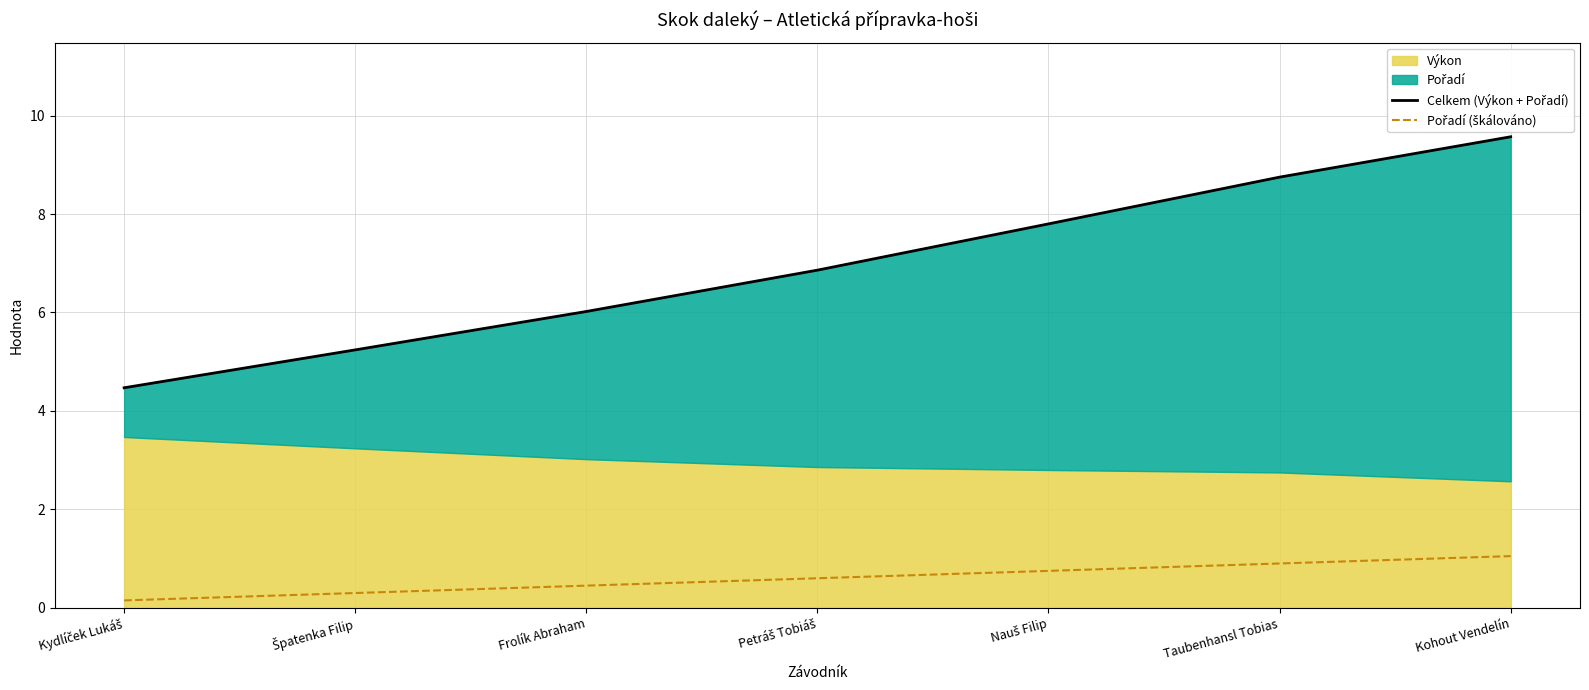

What is the average value of the Celkem (Výkon + Pořadí) series?

7.0